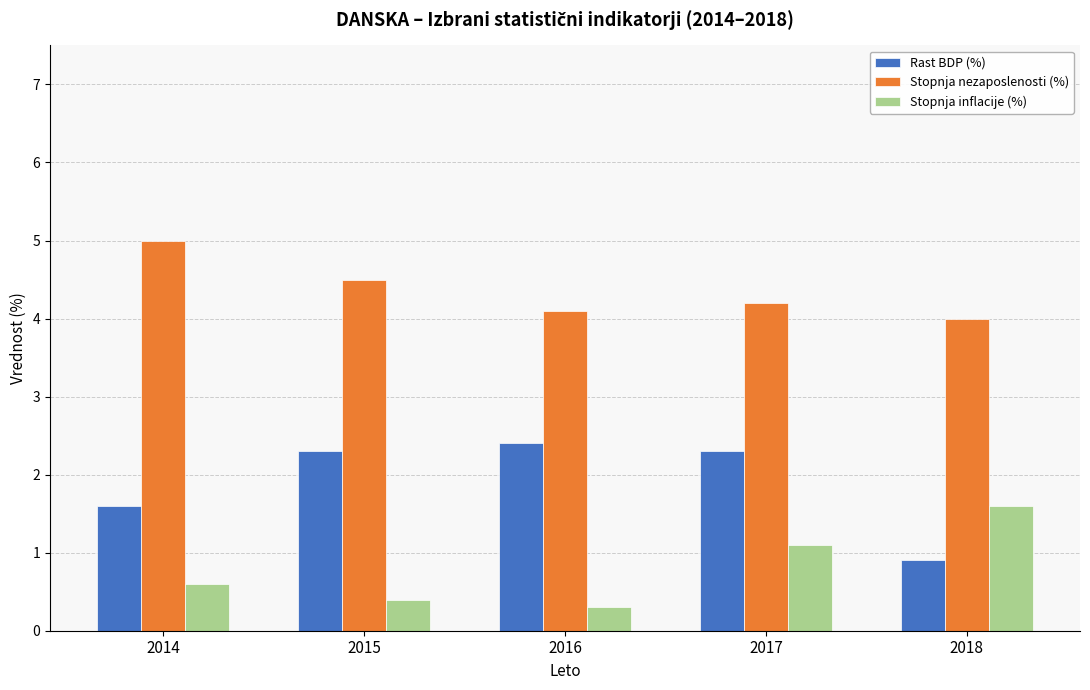

What is the value of the Rast BDP (%) bar at the 2nd from the left?

2.3